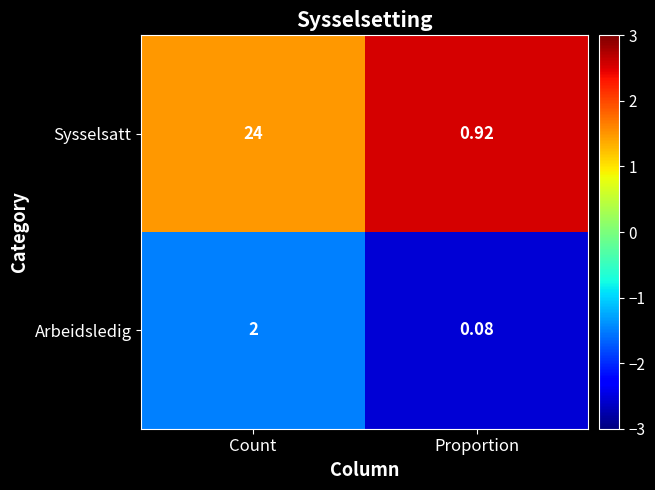

Which series has the widest spread of values?

Sysselsatt